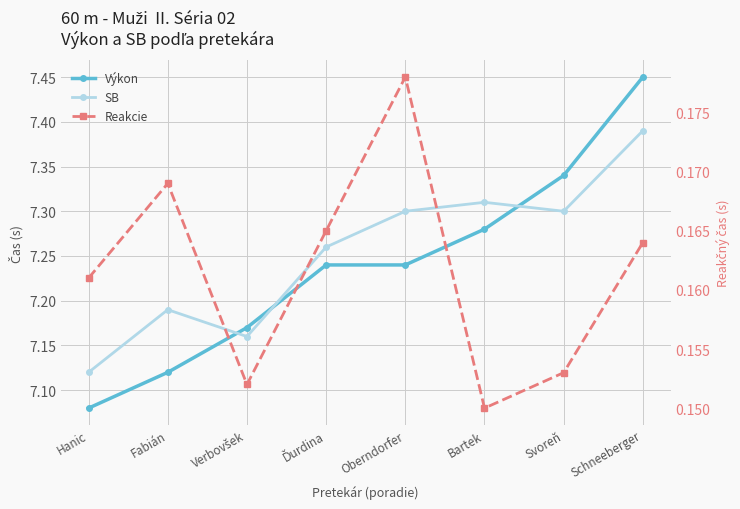

In SB, how many points are lower than both neighbors (excluding endpoints)?

2